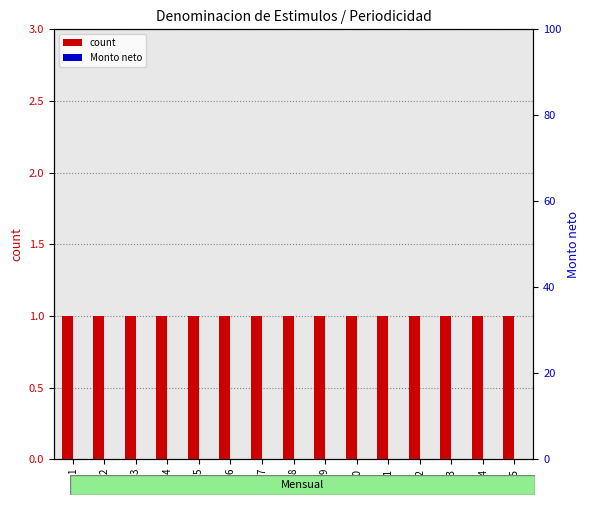

What is the difference between the highest and lowest values at 7?

1